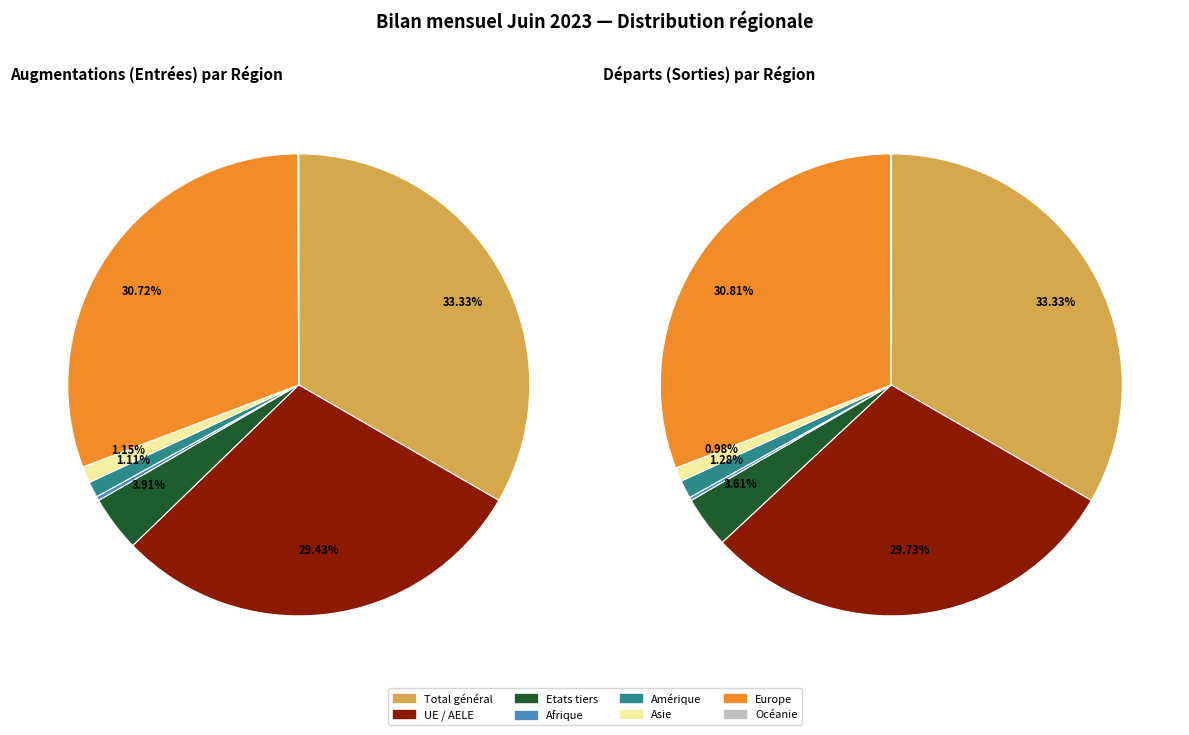

The Amérique slice represents 13% of the pie. True or false?

False